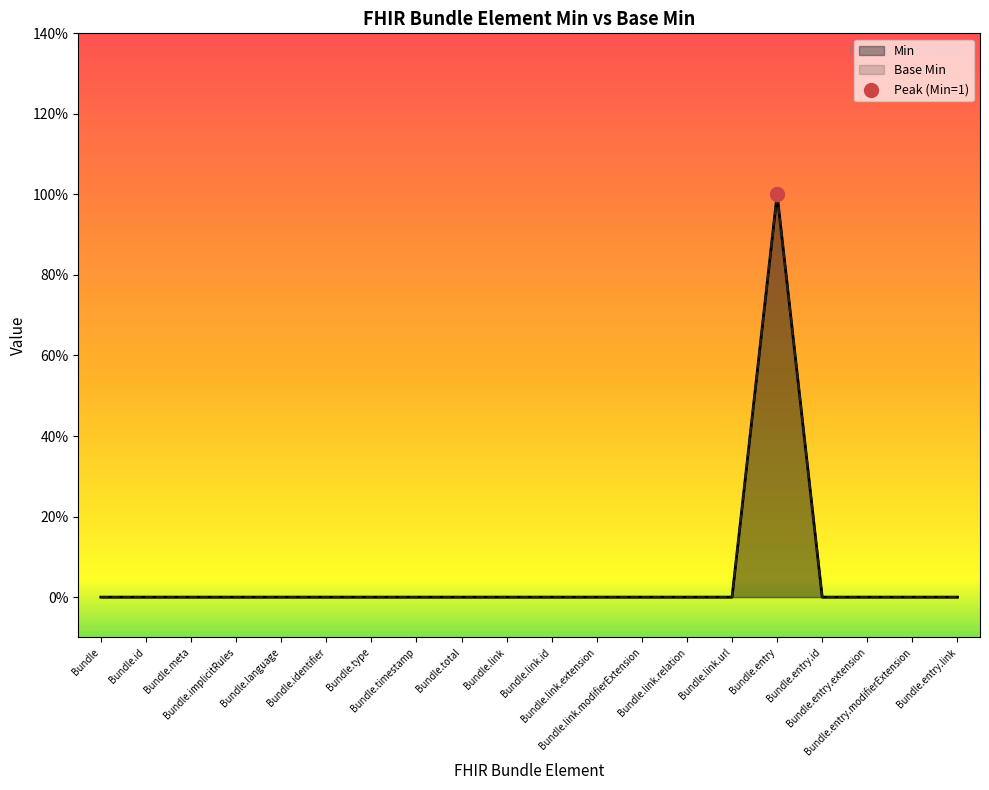

Which series contains the lowest Y value?

Min